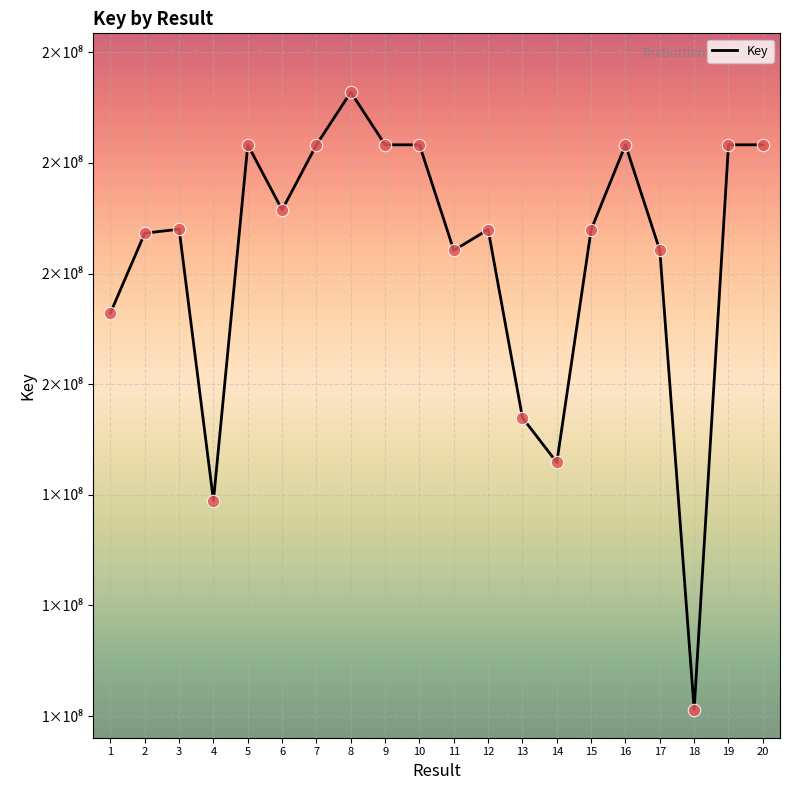

What is the ratio of the value at 1 to the value at 15?

0.9